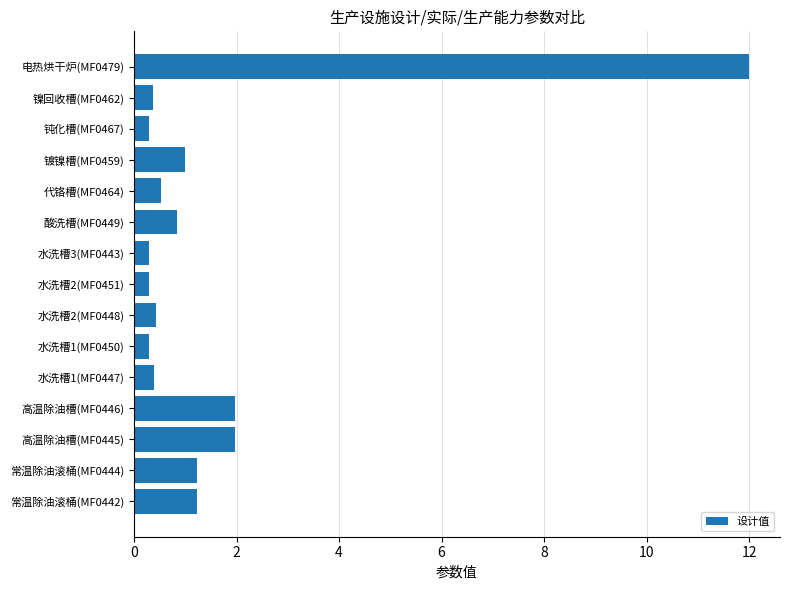

How many bars are there in total?

15